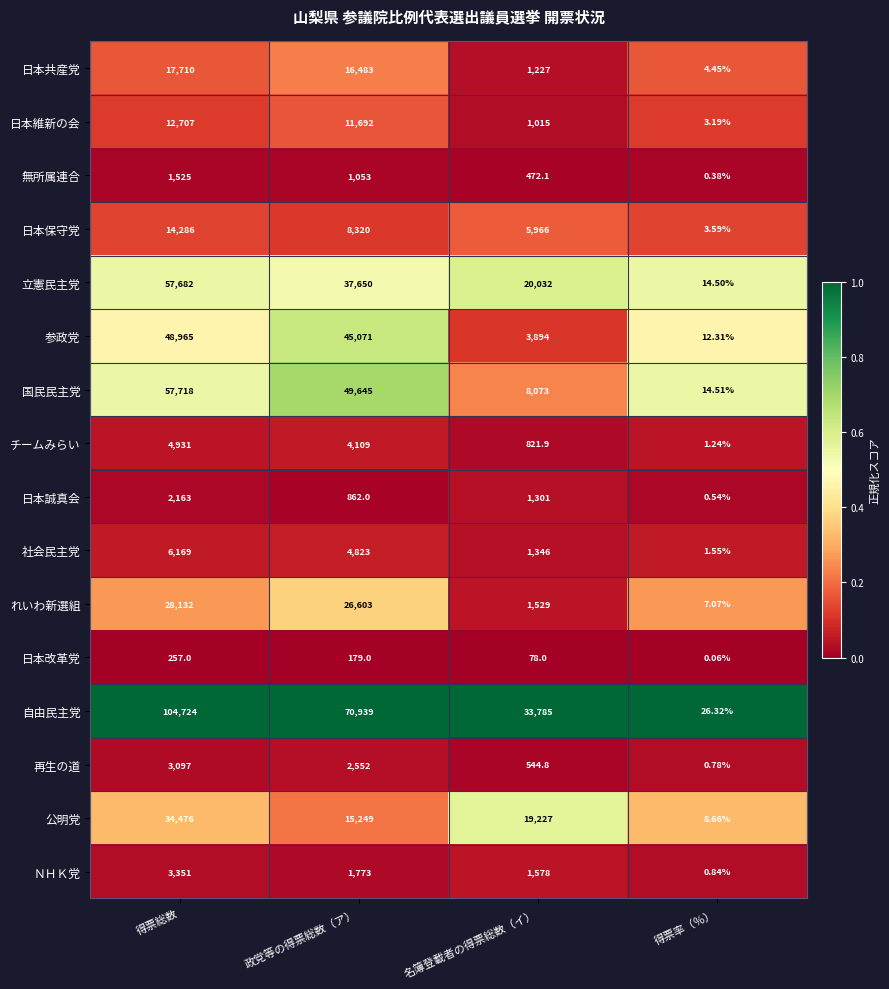

Is the value of 立憲民主党 at 得票総数 greater than the value of 再生の道 at 名簿登載者の得票総数（イ）?

Yes